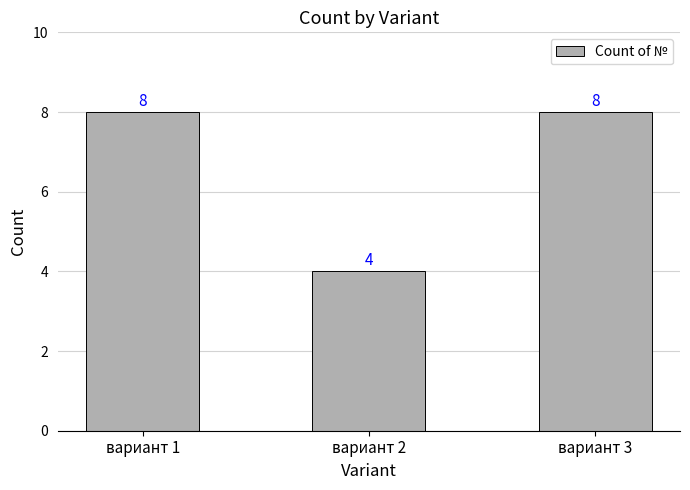

What value does the data have at вариант 1?

8